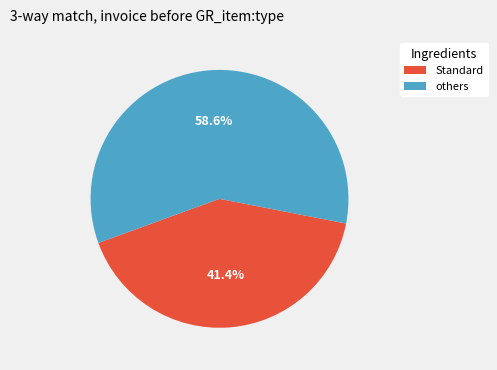

Is there a majority slice in this chart?

Yes